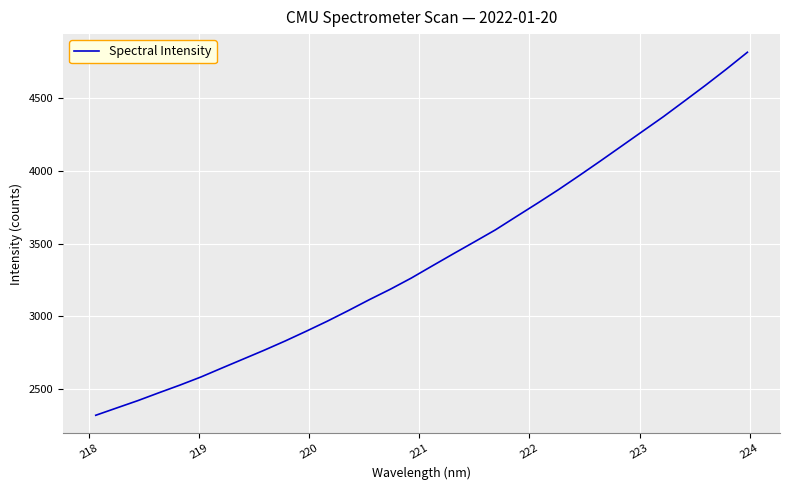

What is the difference between the maximum and minimum values?

2494.8